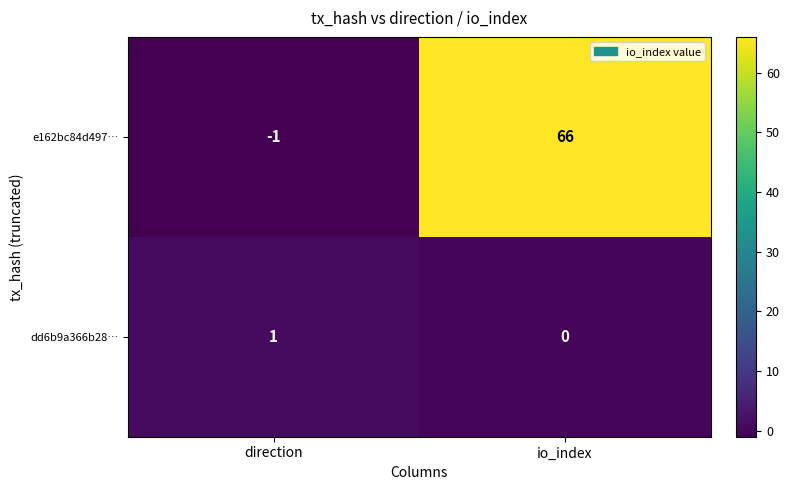

How many series are shown in this chart?

2